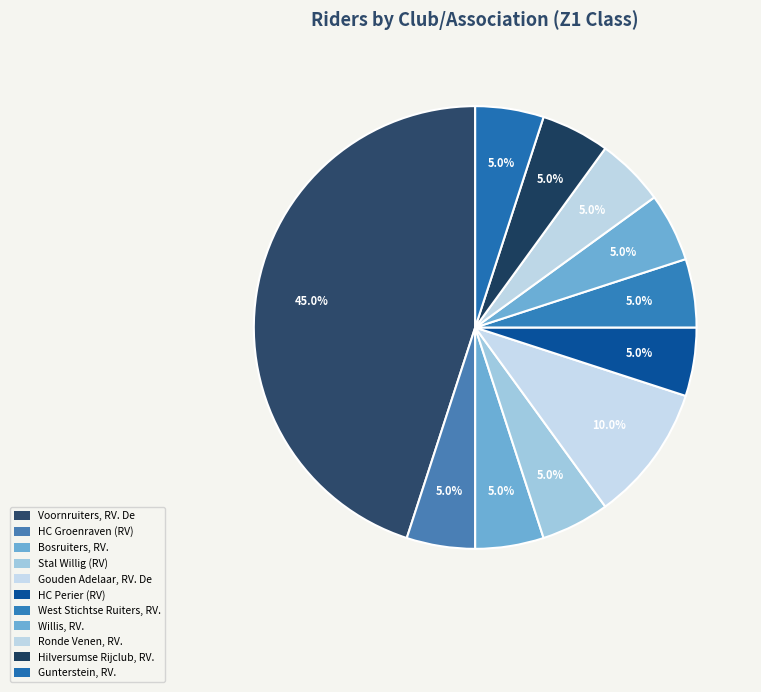

Approximately how many times larger is the value at Bosruiters, RV. compared to Gouden Adelaar, RV. De?

0.5